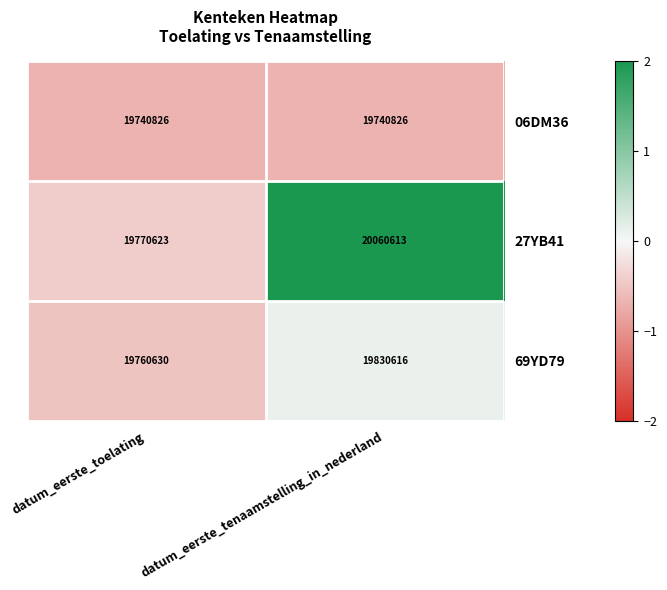

Read the 27YB41 value at datum_eerste_toelating, to the nearest 50.

19770600